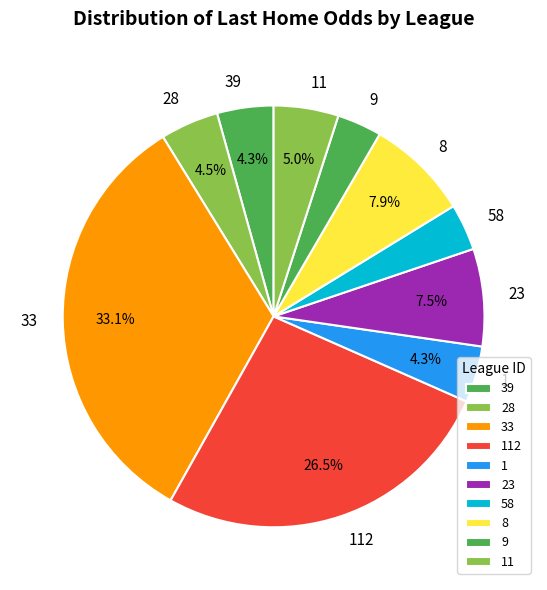

Does any single category account for the majority?

No